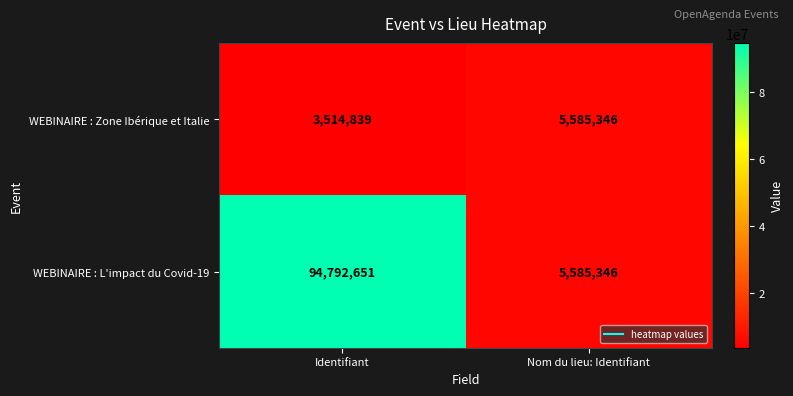

Count the number of data series in this chart.

2